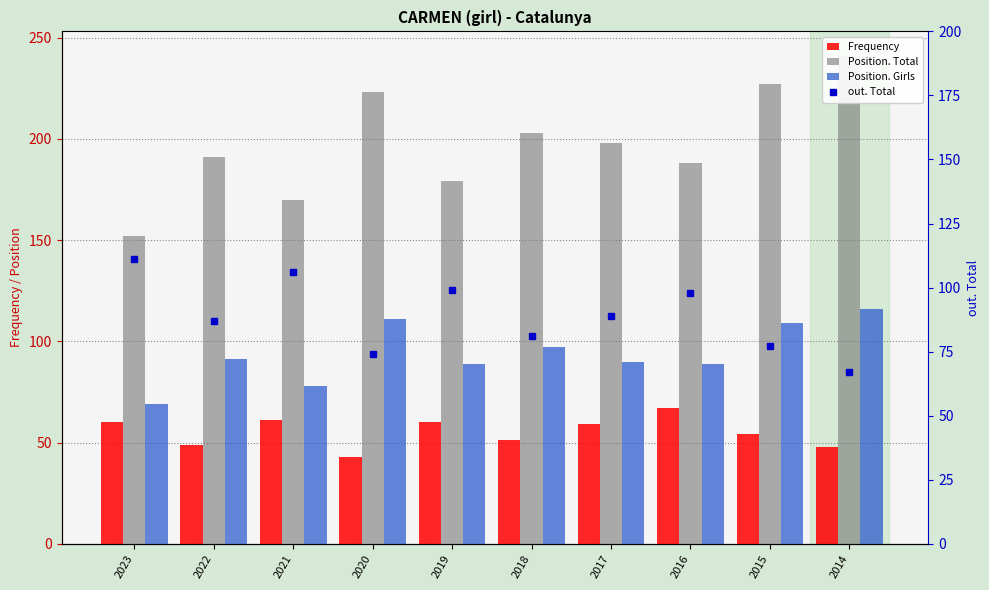

The value of Position. Girls at 2017 is 90. True or false?

True